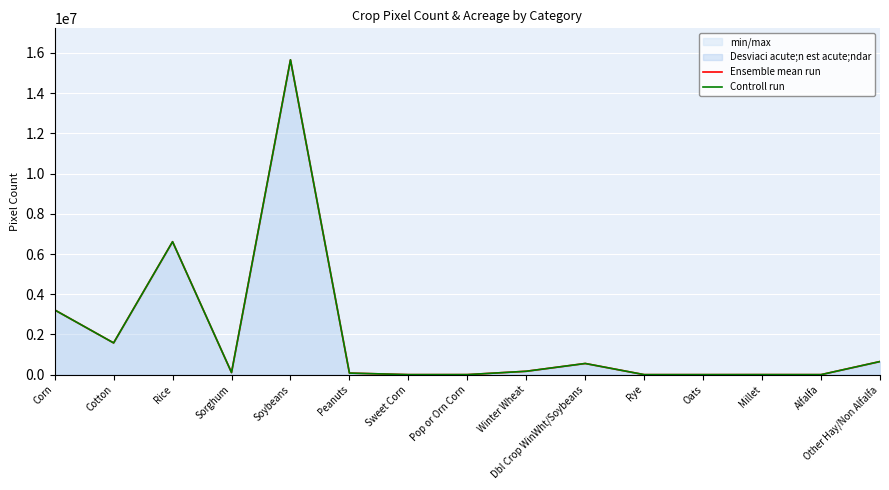

Rank the series at Other Hay/Non Alfalfa from lowest to highest value.

Ensemble mean run, Controll run